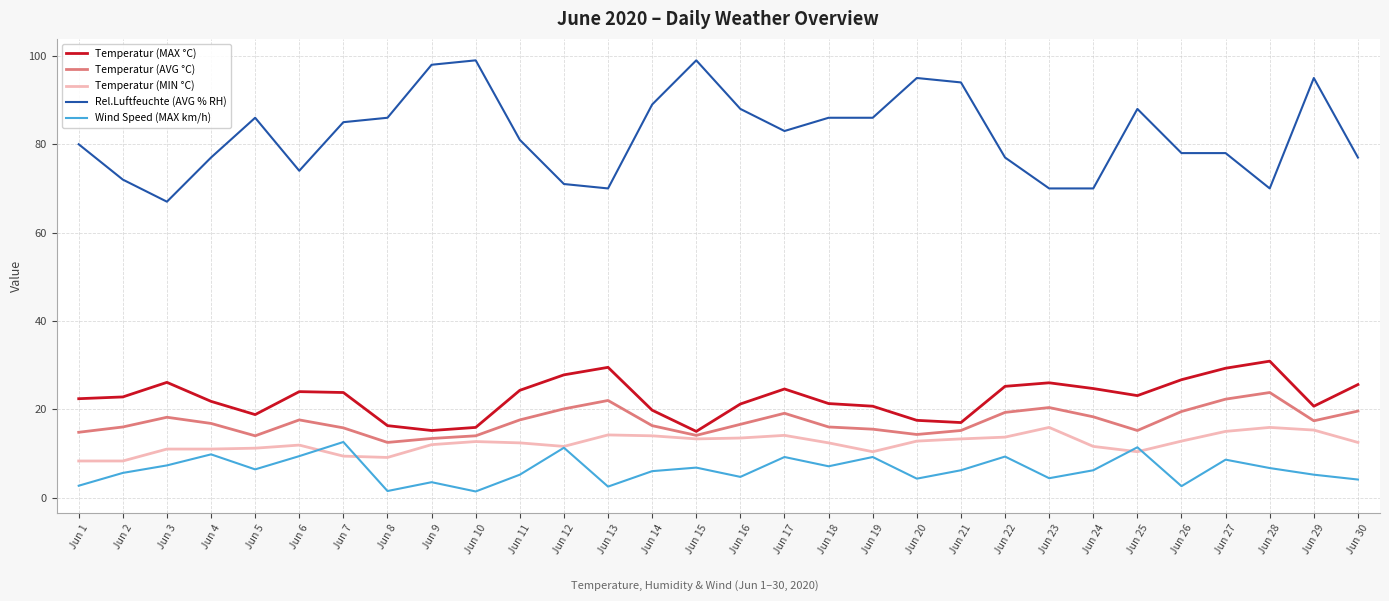

What is the lowest value of the Rel.Luftfeuchte (AVG % RH) series?

67.0